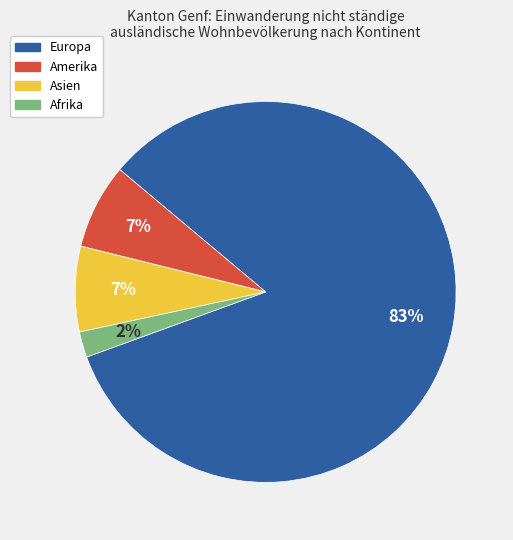

True or false: Europa accounts for 92% of the total.

False